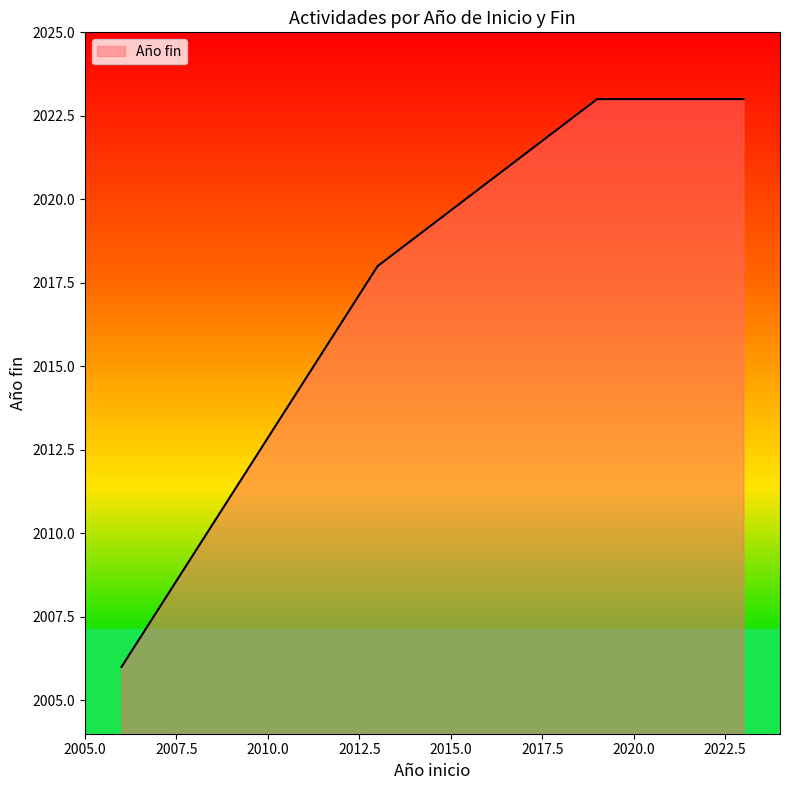

What is the difference between the maximum and minimum values?

17